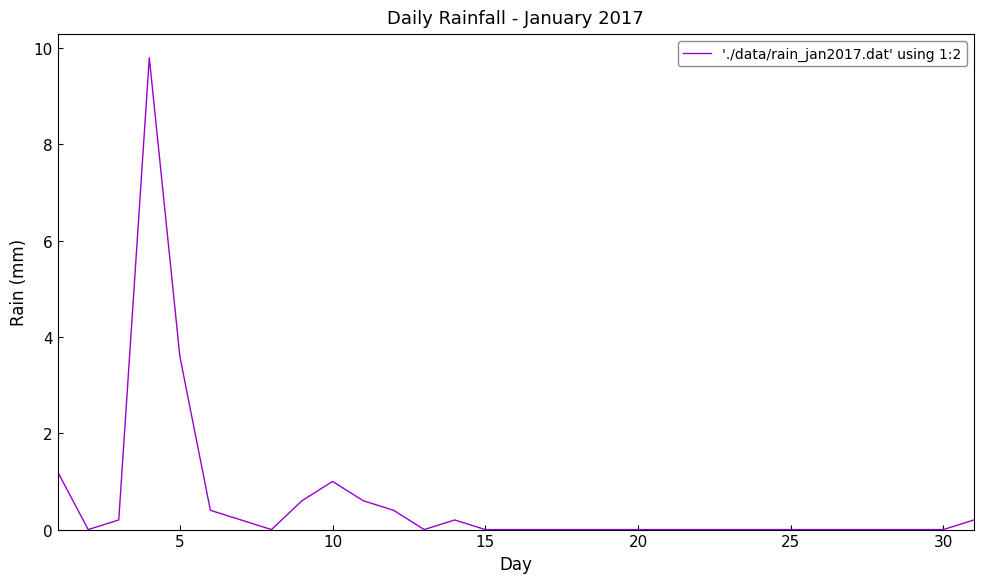

What is the difference between the maximum and minimum values?

9.8